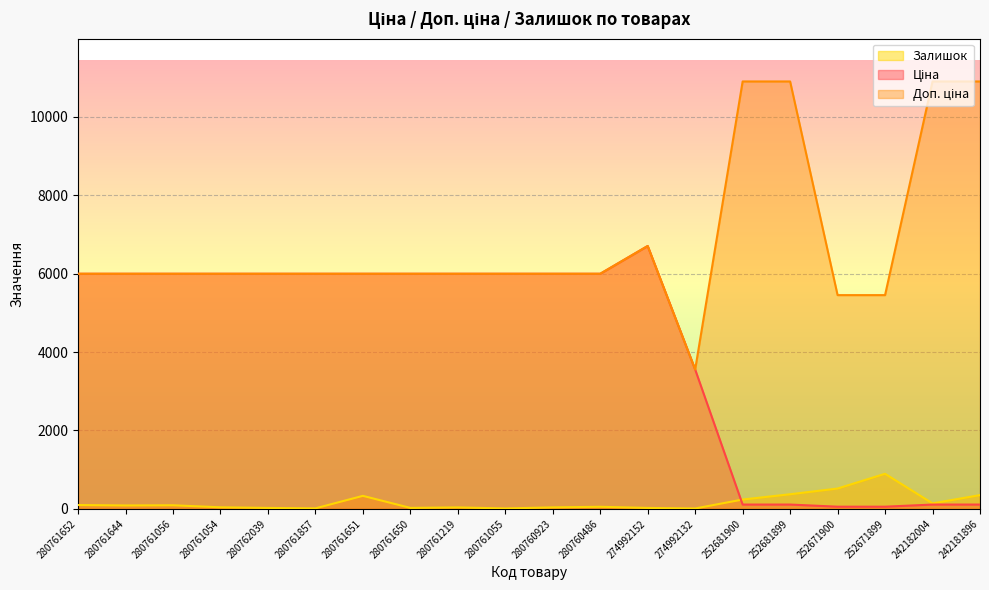

How many data points in Доп. ціна are above 5996?

17